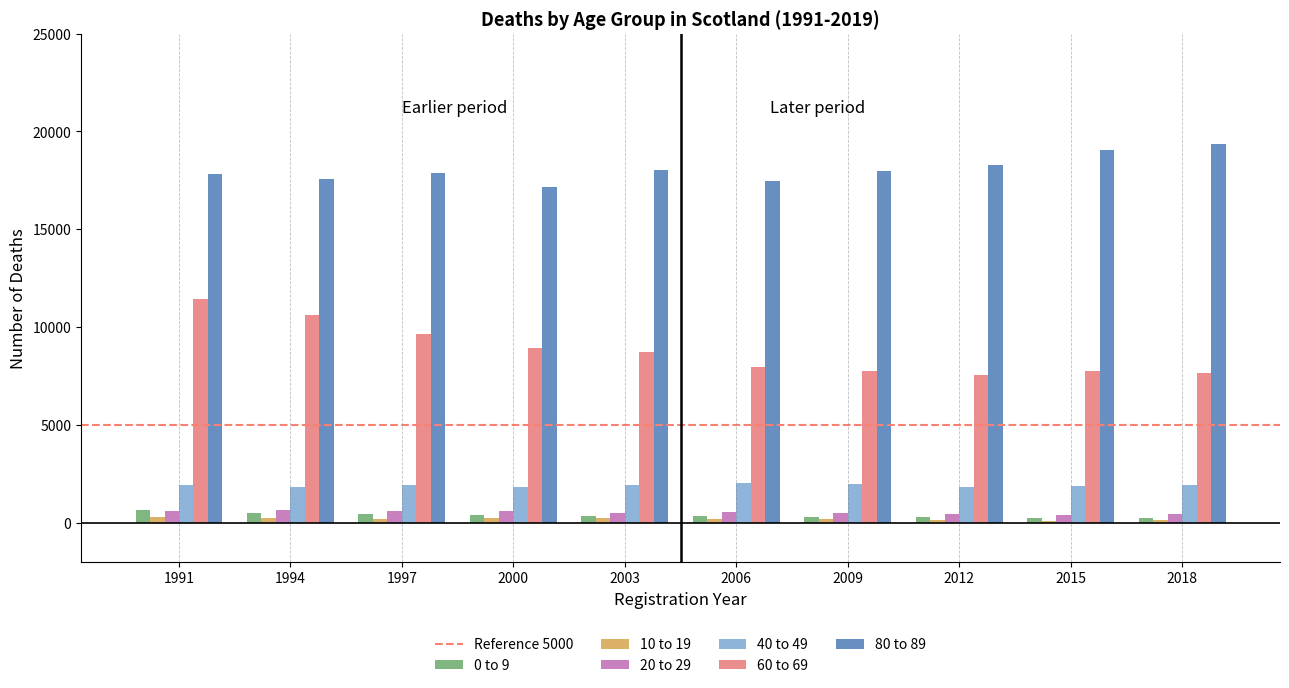

True or false: 80 to 89 has a value of 17557 at 1994.

True